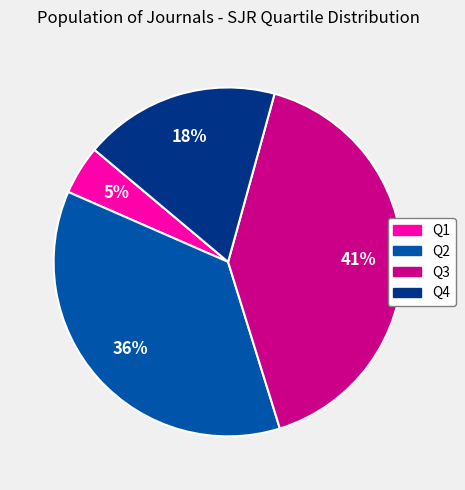

Count the number of slices in the pie.

4